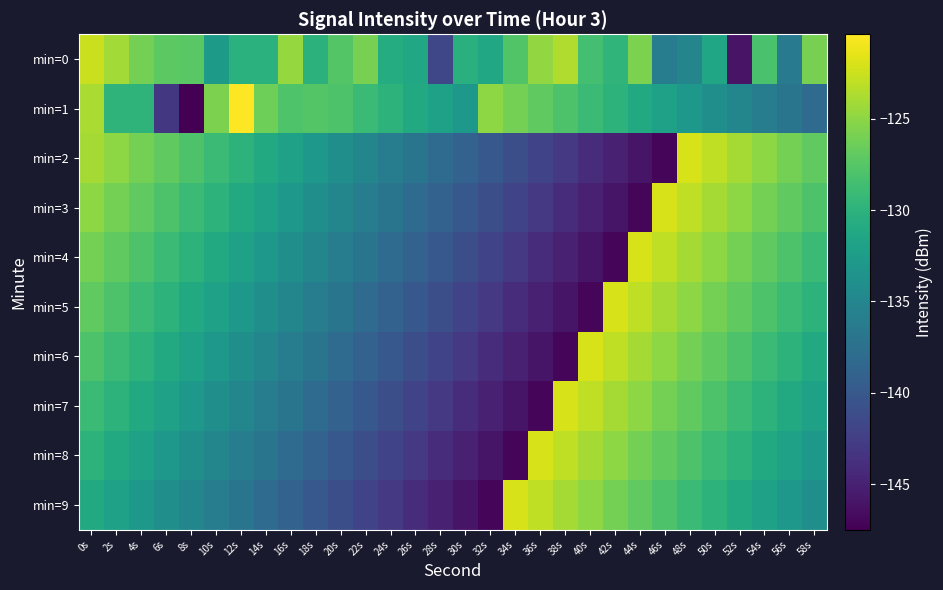

Reading right to left, what are all the values shown in this chart?

min=0: 58s=-125.9	56s=-136.4	54s=-128.2	52s=-146.0	50s=-131.6	48s=-135.1	46s=-136.0	44s=-125.7	42s=-129.7	40s=-128.5	38s=-123.6	36s=-124.8	34s=-127.7	32s=-131.3	30s=-130.3	28s=-141.7	26s=-131.2	24s=-130.7	22s=-125.9	20s=-127.7	18s=-130.1	16s=-124.6	14s=-130.2	12s=-130.2	10s=-132.7	8s=-127.3	6s=-127.2	4s=-126.0	2s=-124.1	0s=-122.5
min=1: 58s=-138.0	56s=-137.0	54s=-136.0	52s=-135.0	50s=-134.0	48s=-133.0	46s=-132.0	44s=-131.0	42s=-130.0	40s=-129.0	38s=-128.0	36s=-127.0	34s=-126.0	32s=-125.0	30s=-133.0	28s=-132.0	26s=-131.0	24s=-130.0	22s=-129.0	20s=-128.0	18s=-127.6	16s=-127.8	14s=-126.4	12s=-120.4	10s=-125.7	8s=-147.5	6s=-143.1	4s=-129.8	2s=-129.9	0s=-123.8
min=2: 58s=-127.0	56s=-126.0	54s=-125.0	52s=-124.0	50s=-123.0	48s=-122.0	46s=-147.0	44s=-146.0	42s=-145.0	40s=-144.0	38s=-143.0	36s=-142.0	34s=-141.0	32s=-140.0	30s=-139.0	28s=-138.0	26s=-137.0	24s=-136.0	22s=-135.0	20s=-134.0	18s=-133.0	16s=-132.0	14s=-131.0	12s=-130.0	10s=-129.0	8s=-128.0	6s=-127.0	4s=-126.0	2s=-125.0	0s=-124.0
min=3: 58s=-128.0	56s=-127.0	54s=-126.0	52s=-125.0	50s=-124.0	48s=-123.0	46s=-122.0	44s=-147.0	42s=-146.0	40s=-145.0	38s=-144.0	36s=-143.0	34s=-142.0	32s=-141.0	30s=-140.0	28s=-139.0	26s=-138.0	24s=-137.0	22s=-136.0	20s=-135.0	18s=-134.0	16s=-133.0	14s=-132.0	12s=-131.0	10s=-130.0	8s=-129.0	6s=-128.0	4s=-127.0	2s=-126.0	0s=-125.0
min=4: 58s=-129.0	56s=-128.0	54s=-127.0	52s=-126.0	50s=-125.0	48s=-124.0	46s=-123.0	44s=-122.0	42s=-147.0	40s=-146.0	38s=-145.0	36s=-144.0	34s=-143.0	32s=-142.0	30s=-141.0	28s=-140.0	26s=-139.0	24s=-138.0	22s=-137.0	20s=-136.0	18s=-135.0	16s=-134.0	14s=-133.0	12s=-132.0	10s=-131.0	8s=-130.0	6s=-129.0	4s=-128.0	2s=-127.0	0s=-126.0
min=5: 58s=-130.0	56s=-129.0	54s=-128.0	52s=-127.0	50s=-126.0	48s=-125.0	46s=-124.0	44s=-123.0	42s=-122.0	40s=-147.0	38s=-146.0	36s=-145.0	34s=-144.0	32s=-143.0	30s=-142.0	28s=-141.0	26s=-140.0	24s=-139.0	22s=-138.0	20s=-137.0	18s=-136.0	16s=-135.0	14s=-134.0	12s=-133.0	10s=-132.0	8s=-131.0	6s=-130.0	4s=-129.0	2s=-128.0	0s=-127.0
min=6: 58s=-131.0	56s=-130.0	54s=-129.0	52s=-128.0	50s=-127.0	48s=-126.0	46s=-125.0	44s=-124.0	42s=-123.0	40s=-122.0	38s=-147.0	36s=-146.0	34s=-145.0	32s=-144.0	30s=-143.0	28s=-142.0	26s=-141.0	24s=-140.0	22s=-139.0	20s=-138.0	18s=-137.0	16s=-136.0	14s=-135.0	12s=-134.0	10s=-133.0	8s=-132.0	6s=-131.0	4s=-130.0	2s=-129.0	0s=-128.0
min=7: 58s=-132.0	56s=-131.0	54s=-130.0	52s=-129.0	50s=-128.0	48s=-127.0	46s=-126.0	44s=-125.0	42s=-124.0	40s=-123.0	38s=-122.0	36s=-147.0	34s=-146.0	32s=-145.0	30s=-144.0	28s=-143.0	26s=-142.0	24s=-141.0	22s=-140.0	20s=-139.0	18s=-138.0	16s=-137.0	14s=-136.0	12s=-135.0	10s=-134.0	8s=-133.0	6s=-132.0	4s=-131.0	2s=-130.0	0s=-129.0
min=8: 58s=-133.0	56s=-132.0	54s=-131.0	52s=-130.0	50s=-129.0	48s=-128.0	46s=-127.0	44s=-126.0	42s=-125.0	40s=-124.0	38s=-123.0	36s=-122.0	34s=-147.0	32s=-146.0	30s=-145.0	28s=-144.0	26s=-143.0	24s=-142.0	22s=-141.0	20s=-140.0	18s=-139.0	16s=-138.0	14s=-137.0	12s=-136.0	10s=-135.0	8s=-134.0	6s=-133.0	4s=-132.0	2s=-131.0	0s=-130.0
min=9: 58s=-134.0	56s=-133.0	54s=-132.0	52s=-131.0	50s=-130.0	48s=-129.0	46s=-128.0	44s=-127.0	42s=-126.0	40s=-125.0	38s=-124.0	36s=-123.0	34s=-122.0	32s=-147.0	30s=-146.0	28s=-145.0	26s=-144.0	24s=-143.0	22s=-142.0	20s=-141.0	18s=-140.0	16s=-139.0	14s=-138.0	12s=-137.0	10s=-136.0	8s=-135.0	6s=-134.0	4s=-133.0	2s=-132.0	0s=-131.0